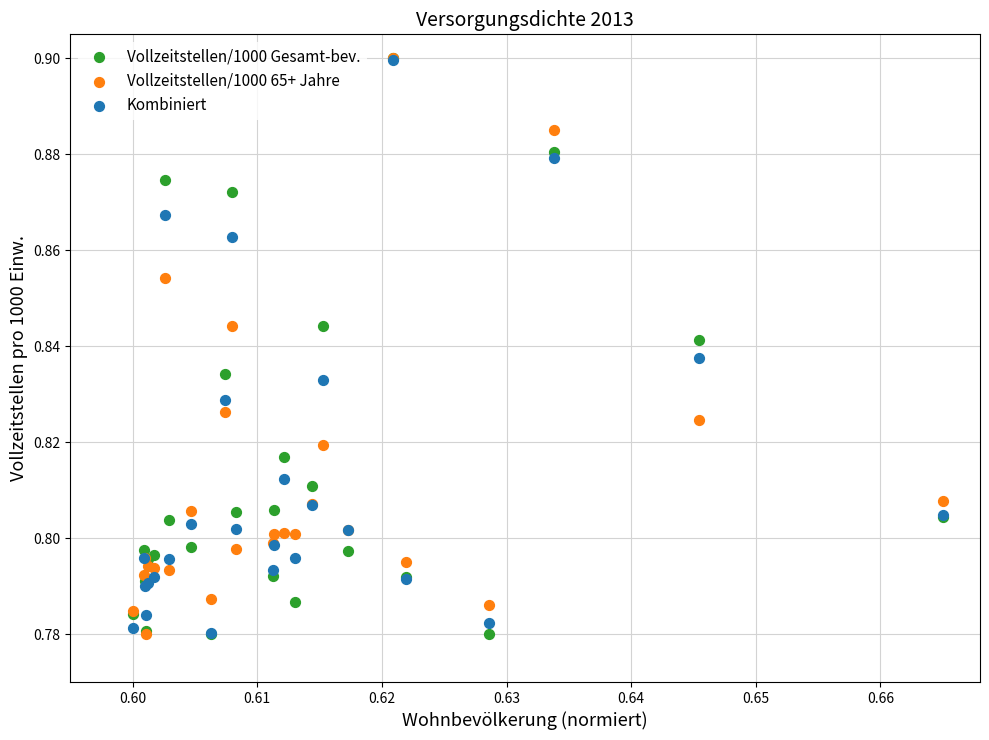

What are all the series names shown in the legend?

Vollzeitstellen/1000 Gesamt-bev., Vollzeitstellen/1000 65+ Jahre, Kombiniert